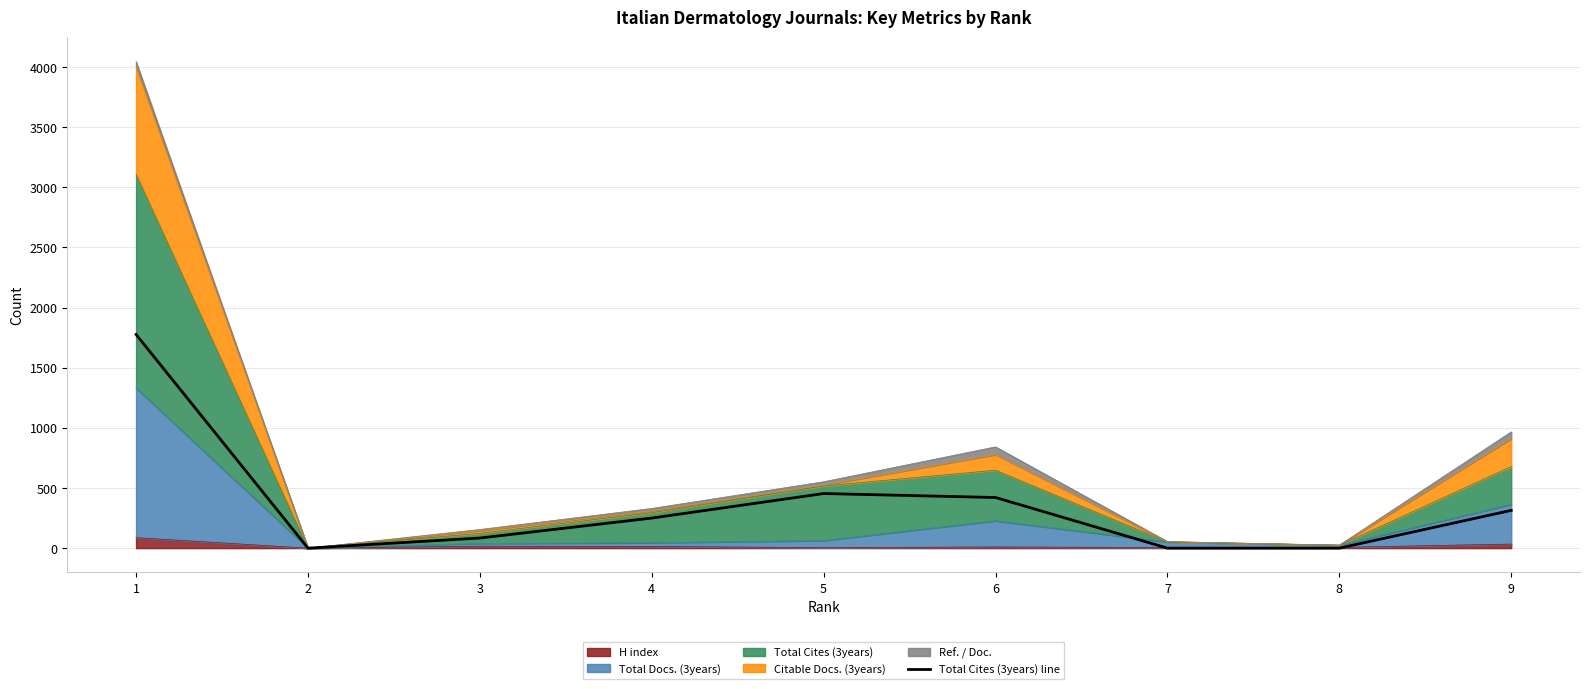

What is the difference between the maximum and minimum values?

1777